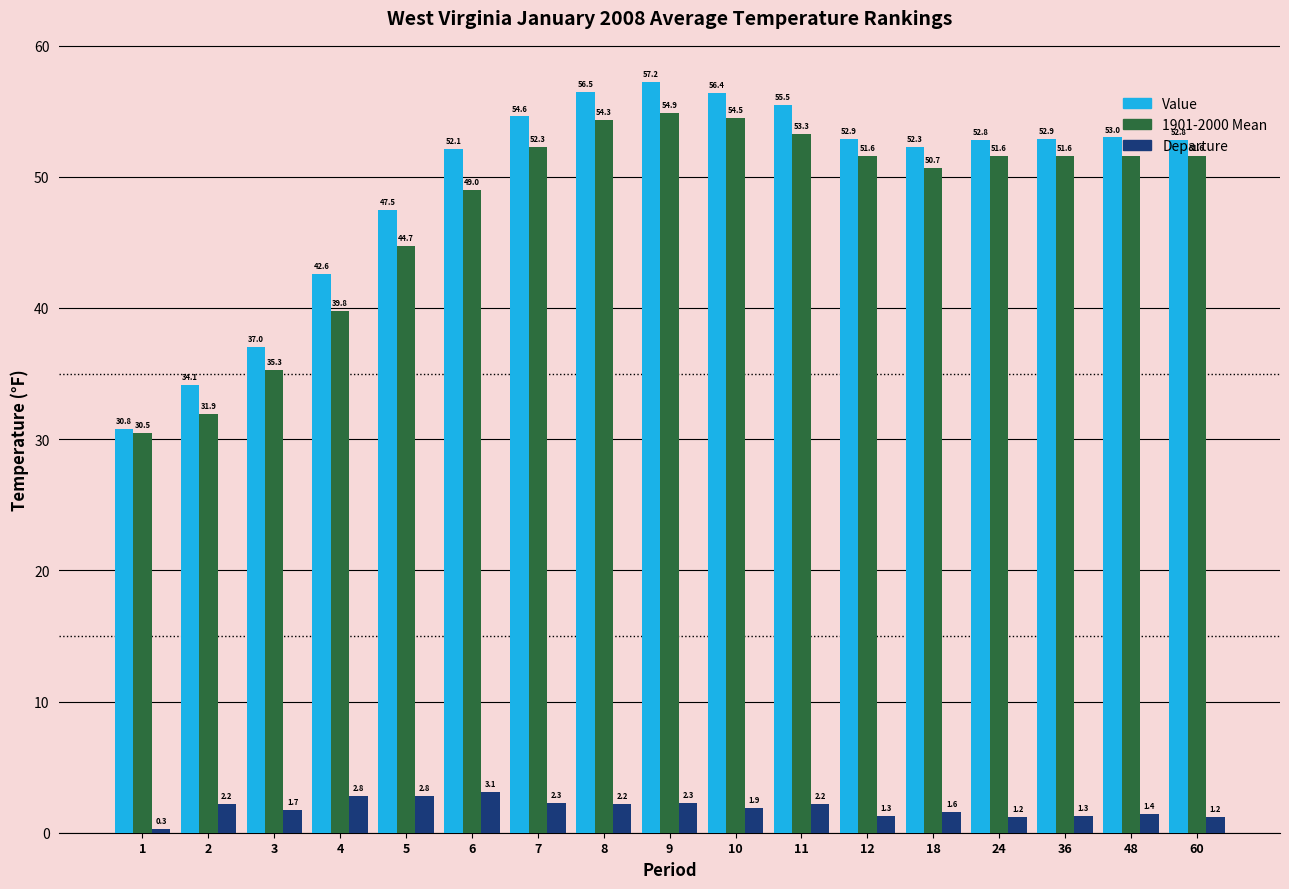

List the series in order of their peak value, highest first.

Value, 1901-2000 Mean, Departure